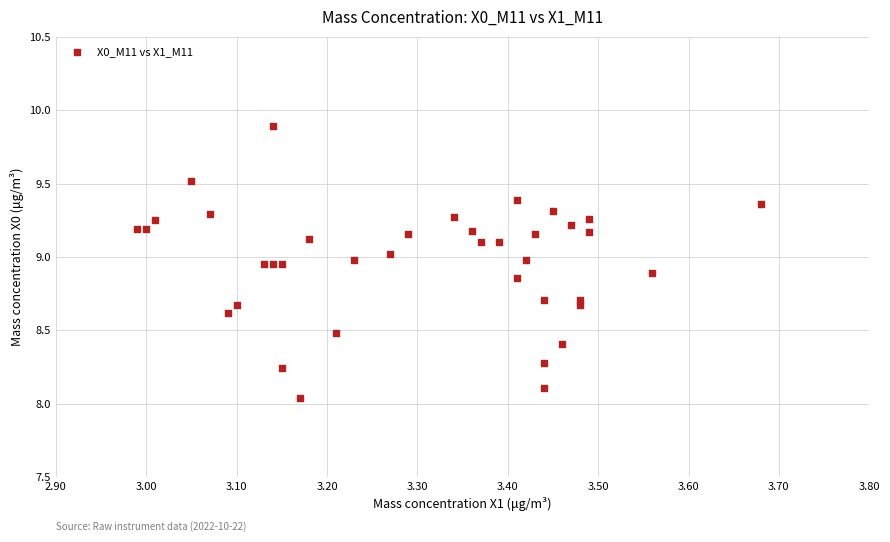

What is the range of X values (max minus min)?

0.7